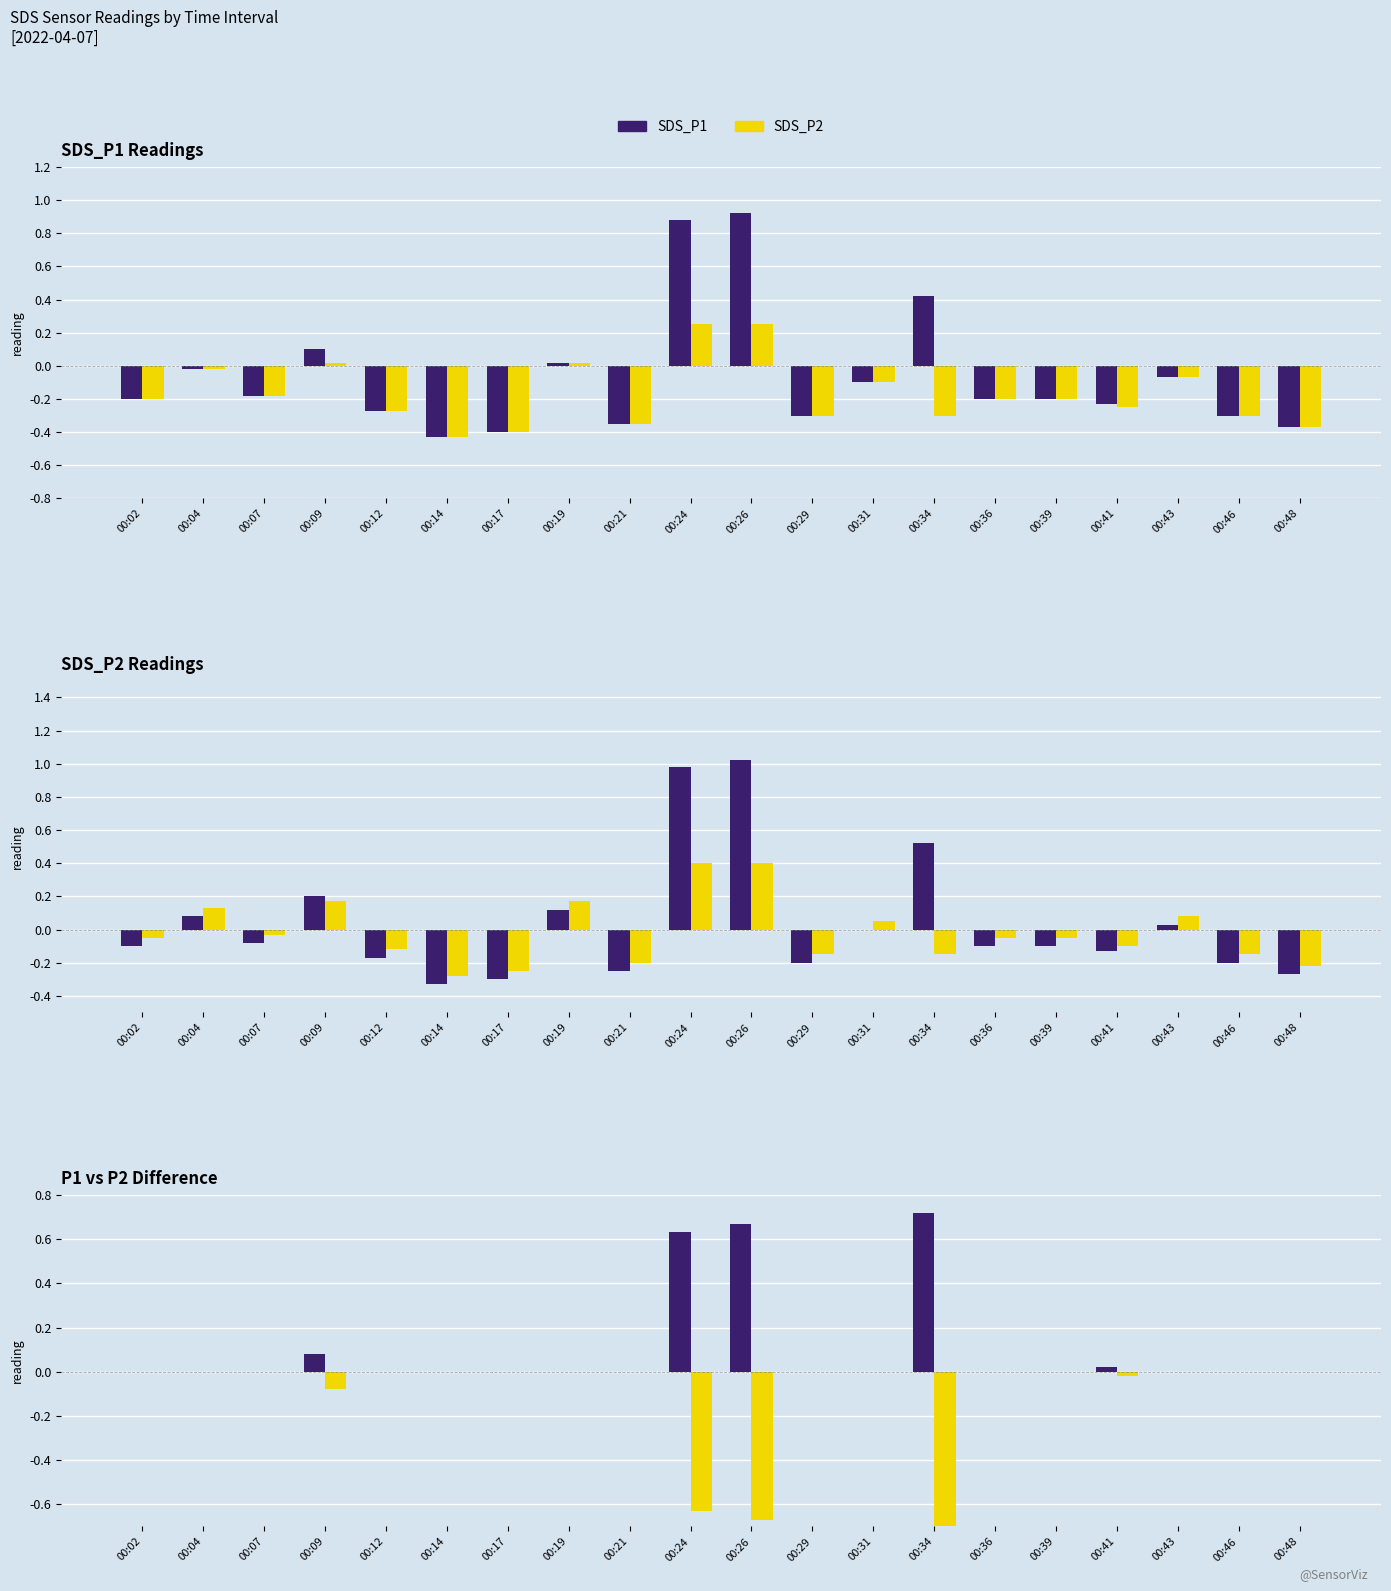

What are all the series names shown in the legend?

SDS_P1, SDS_P2